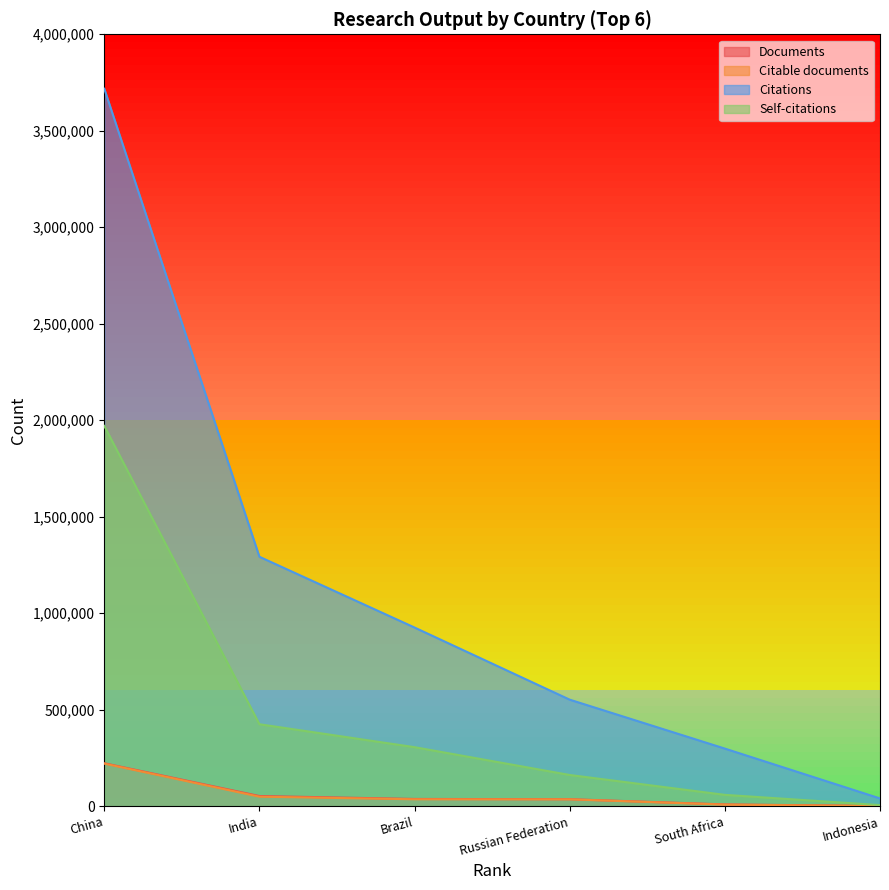

What is the value of the Citations point at the 2nd from the left?

1292834